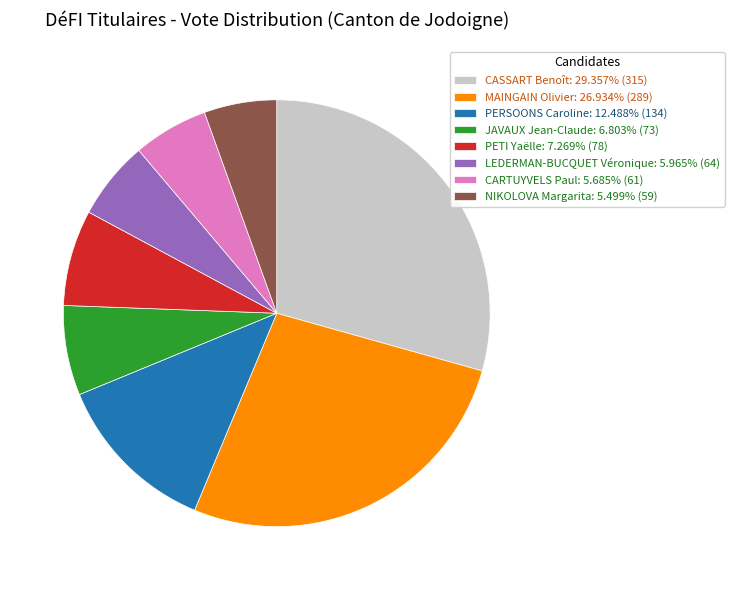

Is MAINGAIN Olivier the majority of the pie?

No